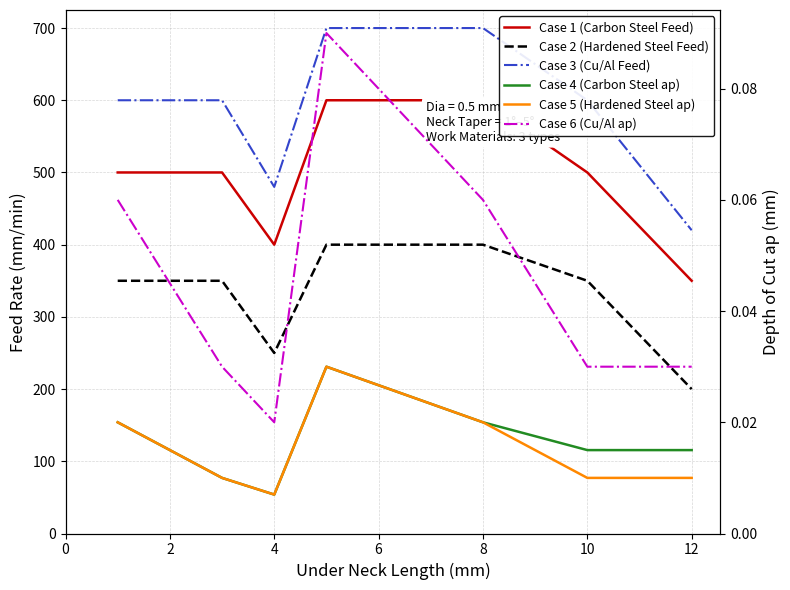

Which series has the largest total across all categories?

Case 3 (Cu/Al Feed)